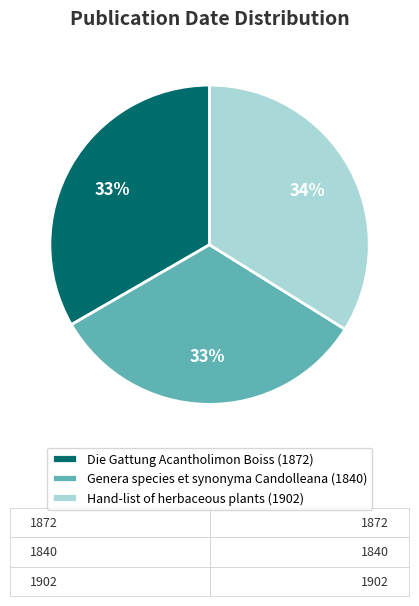

To the nearest percent, what portion does Hand-list of herbaceous plants (1902) represent?

34%